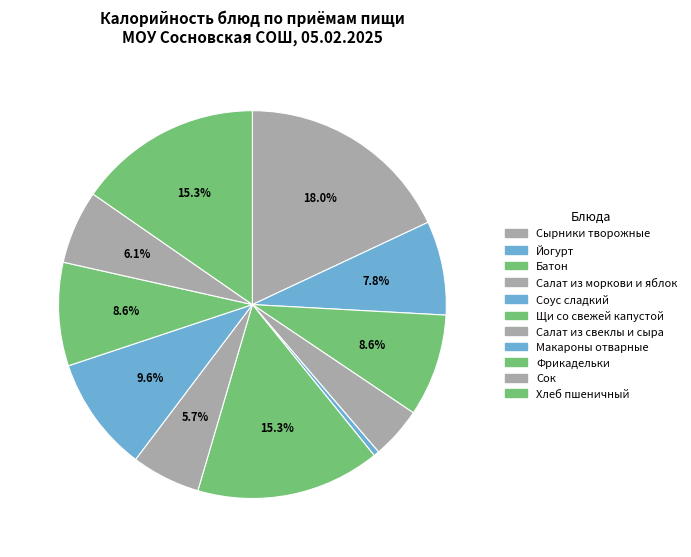

What is the change in value from Сырники творожные to Хлеб пшеничный?

-41